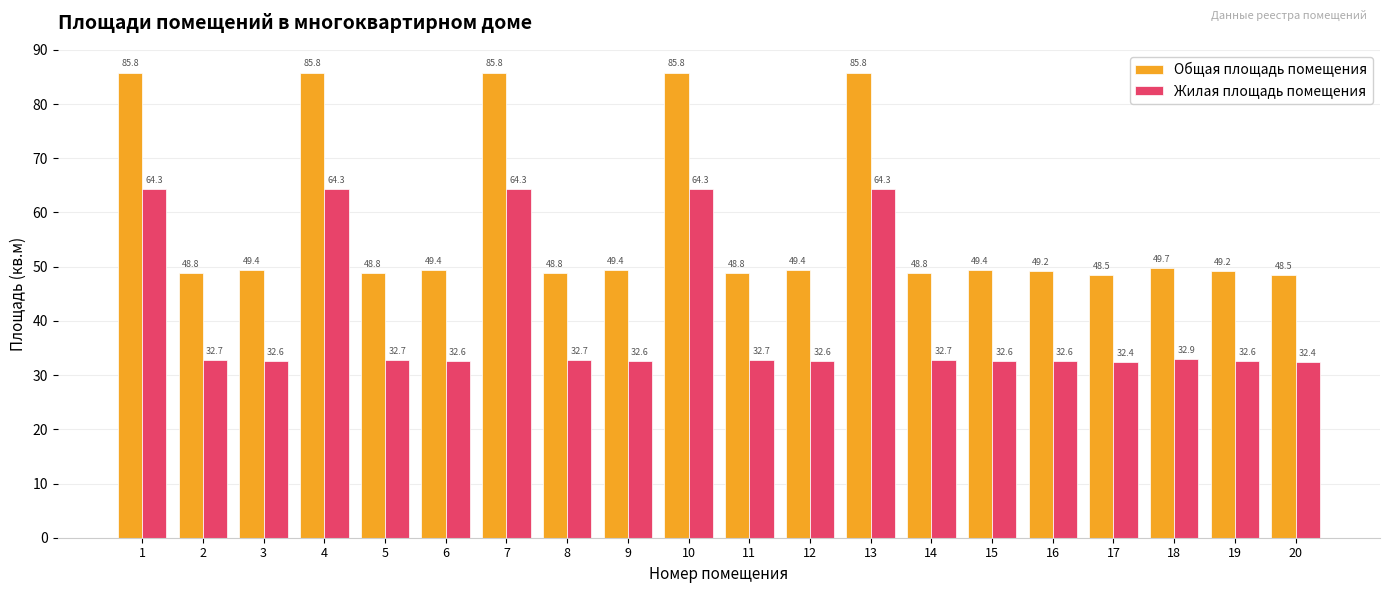

Rank the series by their maximum value, from highest to lowest.

Общая площадь помещения, Жилая площадь помещения